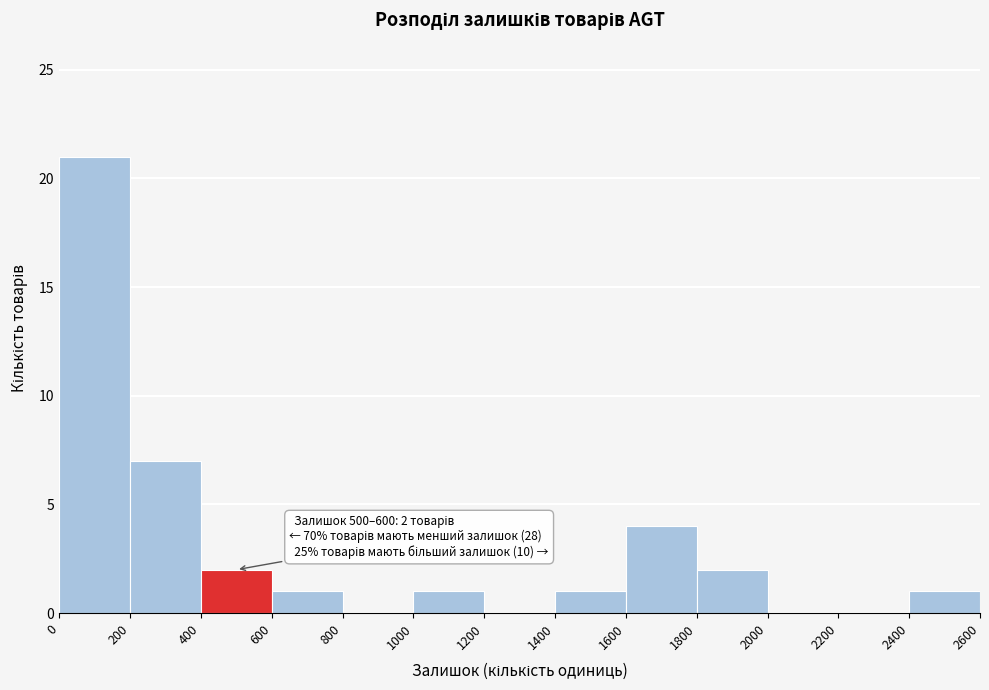

Which range on the x-axis has the tallest bar?

0 to 200